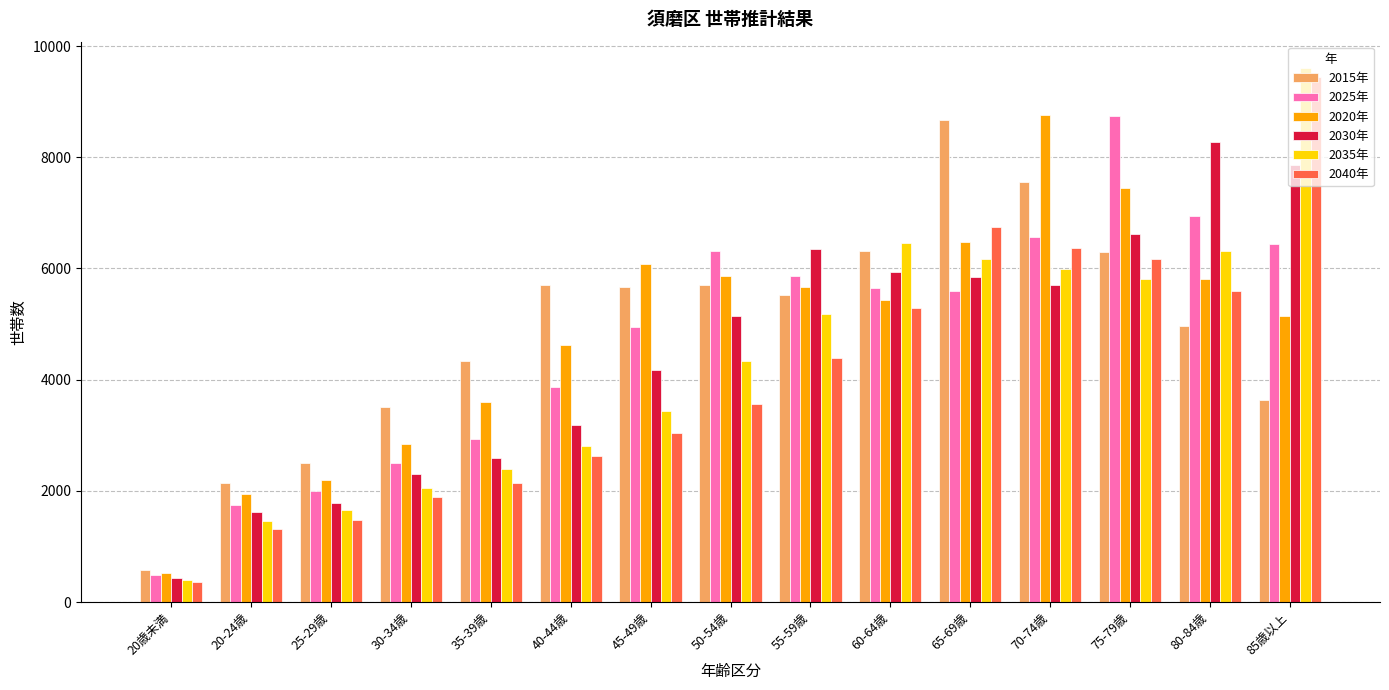

The 2020年 series shows 4124.1 at 30-34歳. True or false?

False